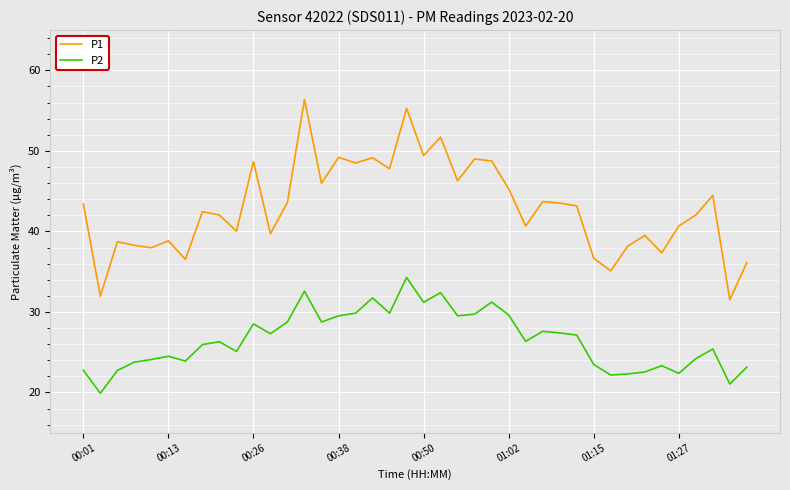

Count the number of categories in the chart.

40